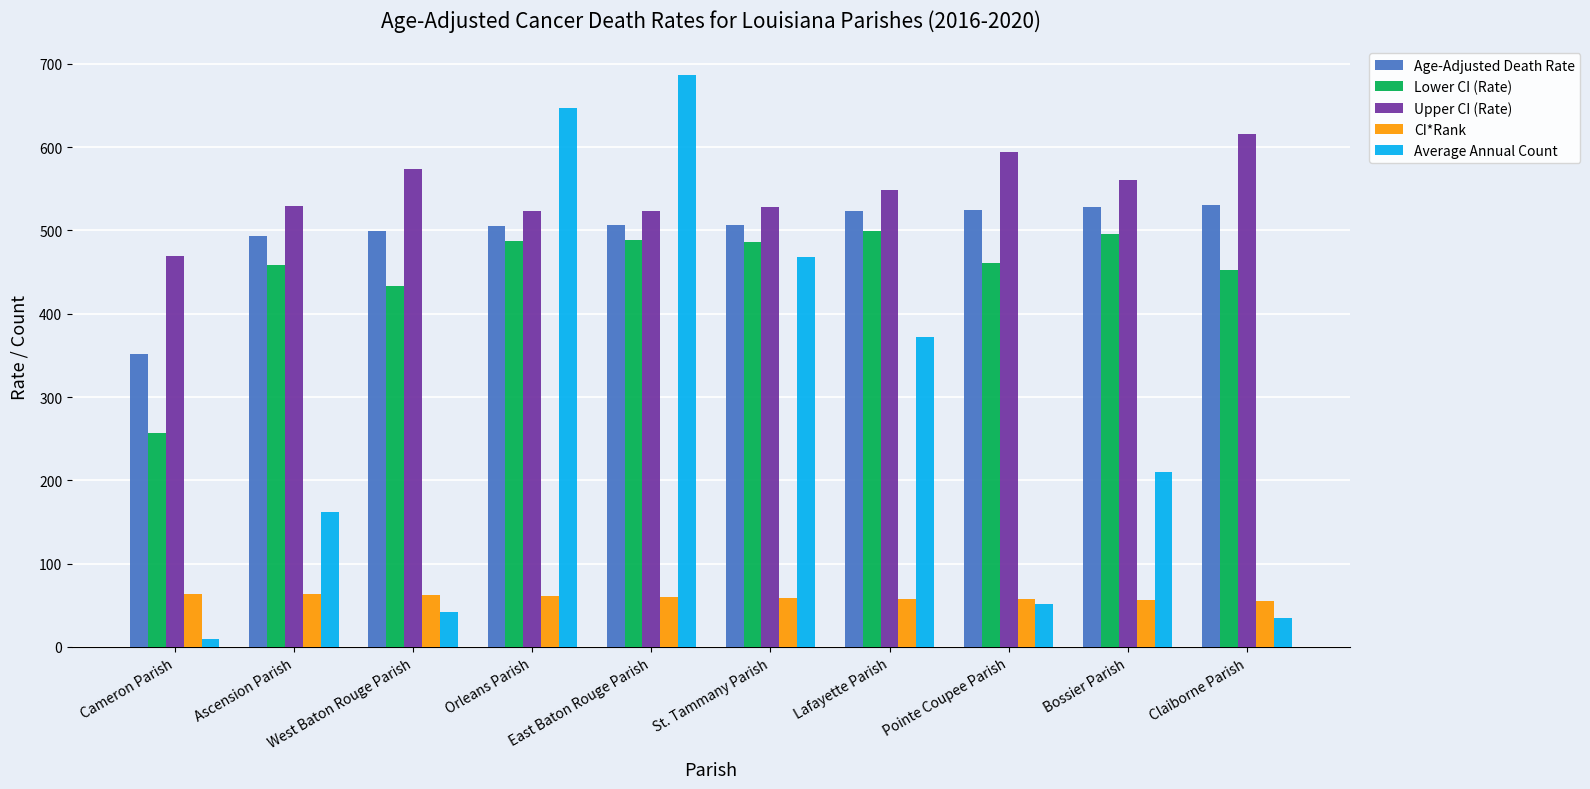

Rank the categories by Average Annual Count value from highest to lowest.

East Baton Rouge Parish, Orleans Parish, St. Tammany Parish, Lafayette Parish, Bossier Parish, Ascension Parish, Pointe Coupee Parish, West Baton Rouge Parish, Claiborne Parish, Cameron Parish